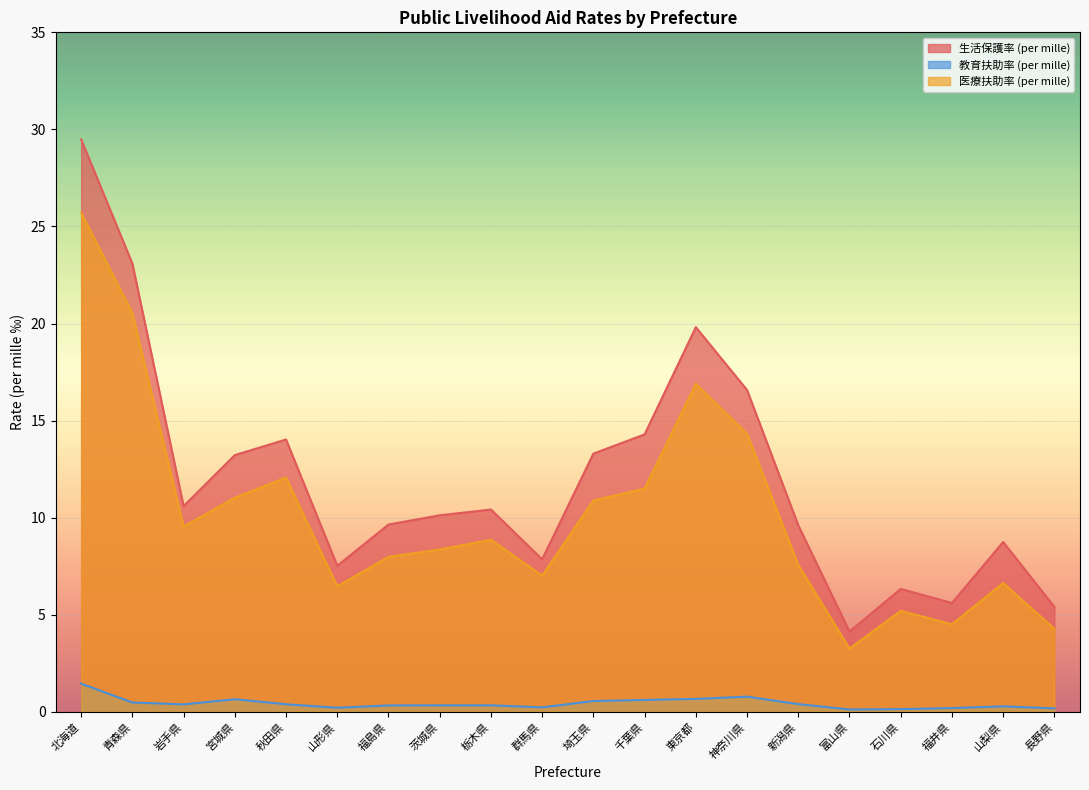

Between 岩手県 and 福井県, which series saw the biggest shift?

医療扶助率 (per mille)